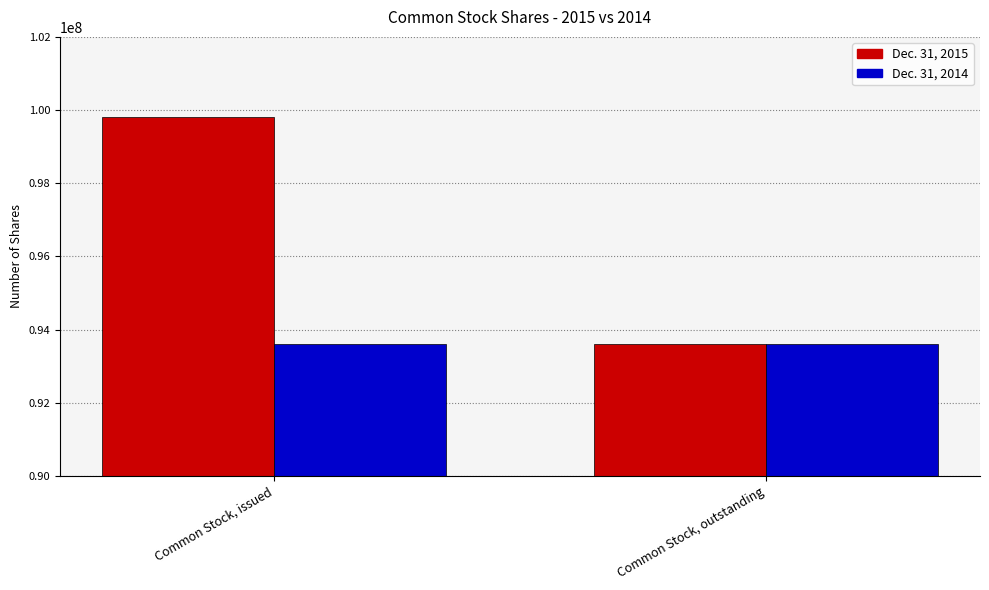

Which series changed the most between Common Stock, issued and Common Stock, outstanding?

Dec. 31, 2015